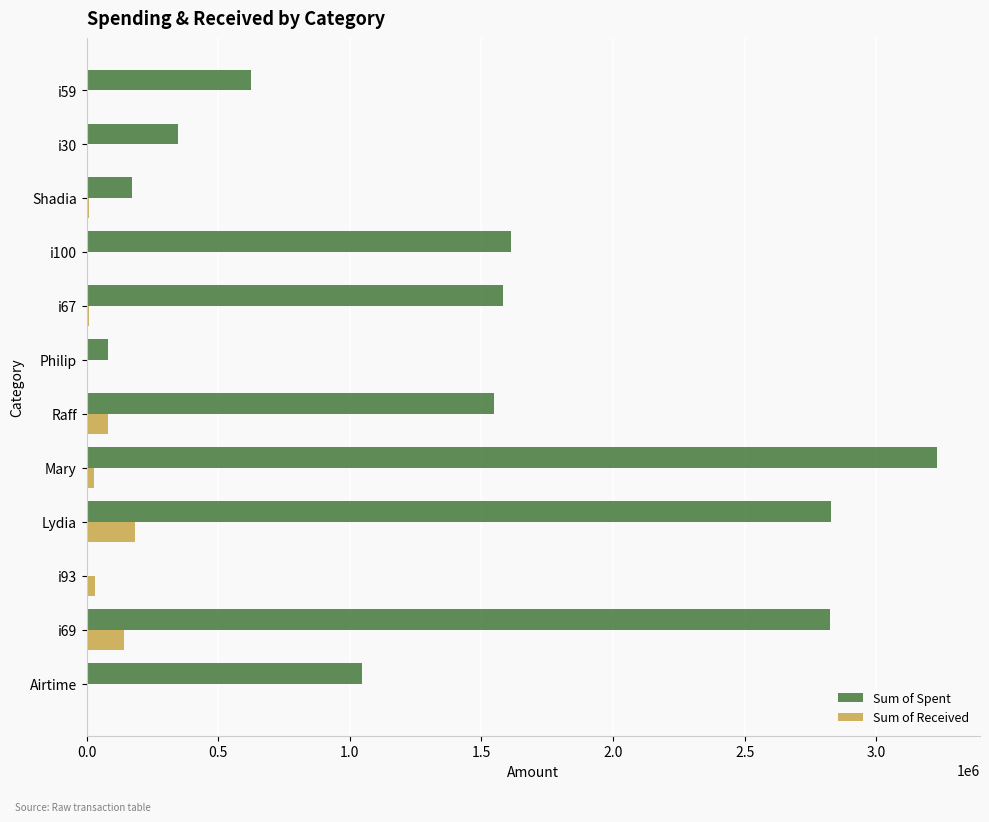

Is it true that Sum of Spent equals 1697243 at Airtime?

False